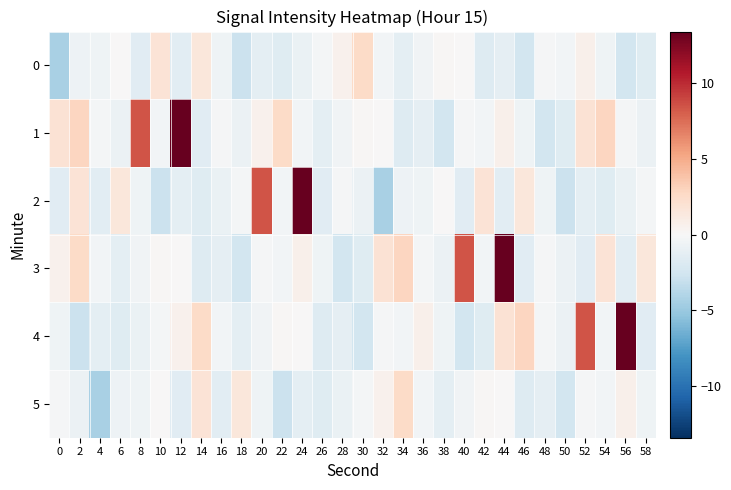

Reading left to right, transcribe all the data shown in this chart.

0: 0=-4.4	2=-0.7	4=-0.6	6=0.1	8=-1.6	10=1.8	12=-1.4	14=1.5	16=-0.6	18=-2.8	20=-1.3	22=-1.6	24=-0.9	26=-0.2	28=0.5	30=2.6	32=-0.4	34=-1.3	36=-0.5	38=0.2	40=0.1	42=-1.7	44=-1.2	46=-2.5	48=-0.1	50=-0.4	52=0.6	54=-0.6	56=-2.5	58=-1.6
1: 0=1.9	2=2.9	4=-0.2	6=-0.8	8=8.4	10=-0.4	12=13.4	14=-1.5	16=-0.2	18=-0.7	20=0.5	22=2.6	24=-0.4	26=-1.3	28=-0.5	30=0.2	32=0.1	34=-1.7	36=-1.2	38=-2.5	40=-0.1	42=-0.4	44=0.6	46=-0.6	48=-2.5	50=-1.6	52=1.9	54=2.9	56=-0.2	58=-0.8
2: 0=-1.6	2=1.8	4=-1.4	6=1.5	8=-0.6	10=-2.8	12=-1.3	14=-1.6	16=-0.9	18=-0.2	20=8.4	22=-0.4	24=13.4	26=-1.5	28=-0.2	30=-0.7	32=-4.4	34=-0.7	36=-0.6	38=0.1	40=-1.6	42=1.8	44=-1.4	46=1.5	48=-0.6	50=-2.8	52=-1.3	54=-1.6	56=-0.9	58=-0.2
3: 0=0.5	2=2.6	4=-0.4	6=-1.3	8=-0.5	10=0.2	12=0.1	14=-1.7	16=-1.2	18=-2.5	20=-0.1	22=-0.4	24=0.6	26=-0.6	28=-2.5	30=-1.6	32=1.9	34=2.9	36=-0.2	38=-0.8	40=8.4	42=-0.4	44=13.4	46=-1.5	48=-0.2	50=-0.7	52=-1.6	54=1.8	56=-1.4	58=1.5
4: 0=-0.6	2=-2.8	4=-1.3	6=-1.6	8=-0.9	10=-0.2	12=0.5	14=2.6	16=-0.4	18=-1.3	20=-0.5	22=0.2	24=0.1	26=-1.7	28=-1.2	30=-2.5	32=-0.1	34=-0.4	36=0.6	38=-0.6	40=-2.5	42=-1.6	44=1.9	46=2.9	48=-0.2	50=-0.8	52=8.4	54=-0.4	56=13.4	58=-1.5
5: 0=-0.2	2=-0.7	4=-4.4	6=-0.7	8=-0.6	10=0.1	12=-1.6	14=1.8	16=-1.4	18=1.5	20=-0.6	22=-2.8	24=-1.3	26=-1.6	28=-0.9	30=-0.2	32=0.5	34=2.6	36=-0.4	38=-1.3	40=-0.5	42=0.2	44=0.1	46=-1.7	48=-1.2	50=-2.5	52=-0.1	54=-0.4	56=0.6	58=-0.6